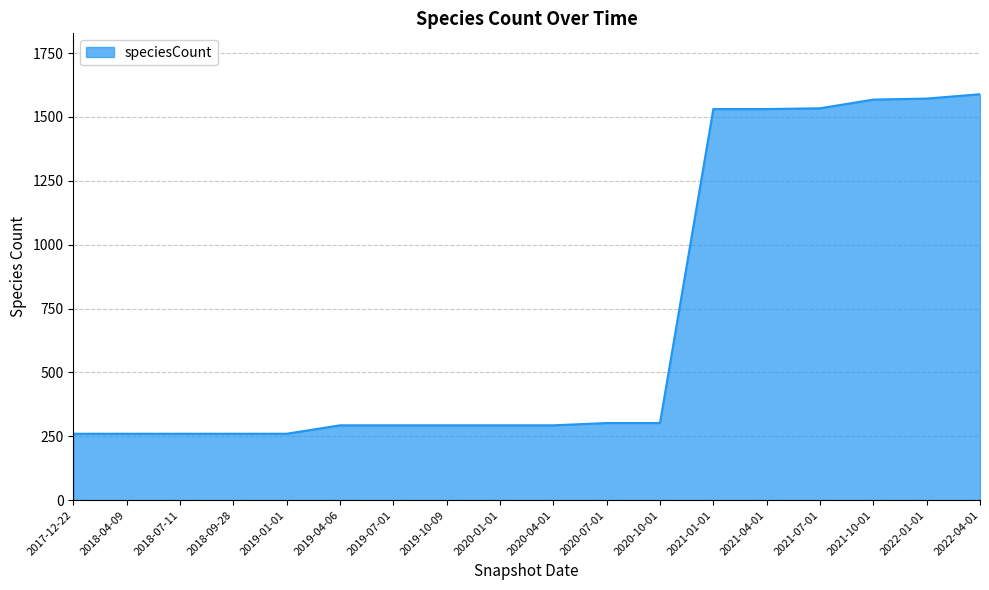

What is the smallest value displayed?

260